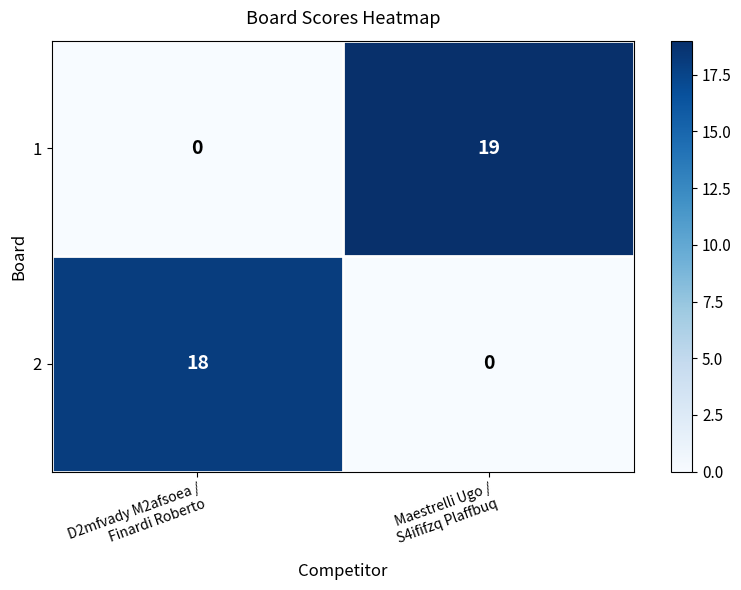

What is the difference between the maximum and minimum values in the 1 series?

19